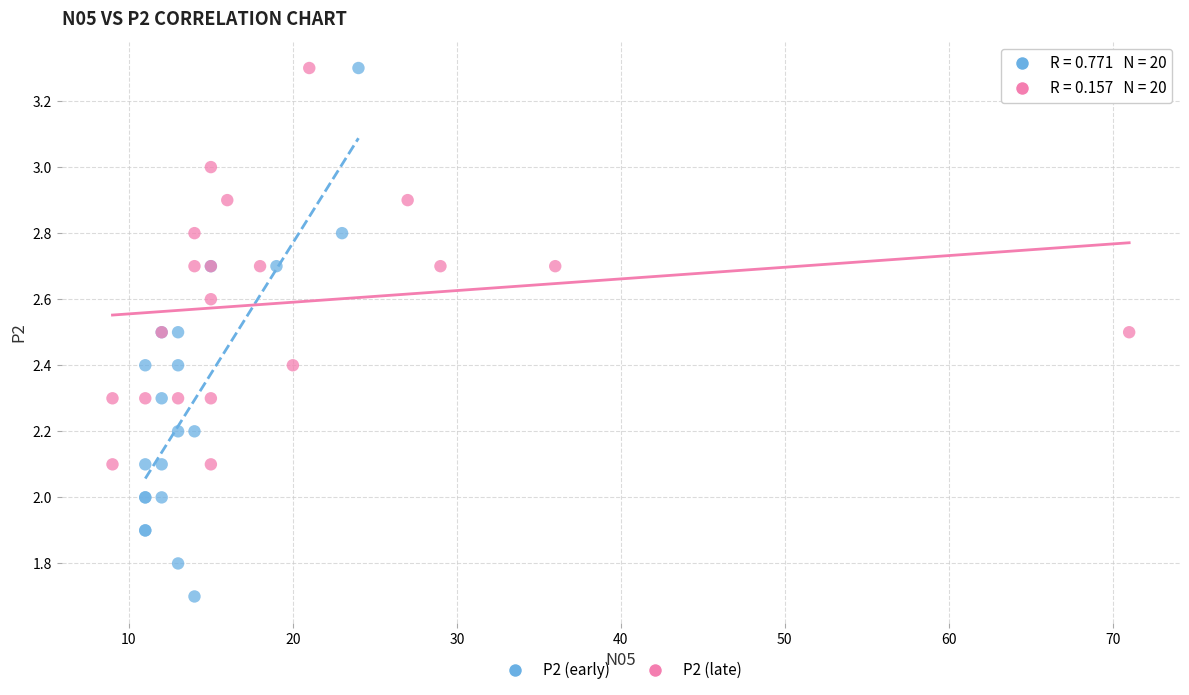

Which series has the largest Y range (max minus min)?

P2 (early)